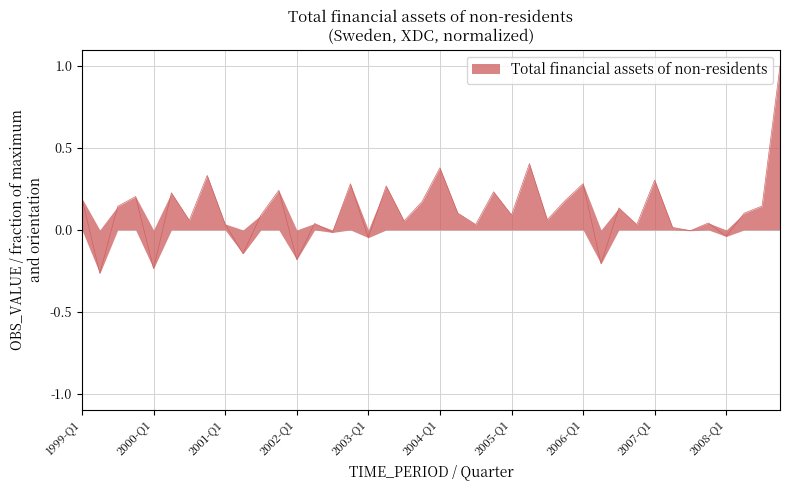

Reading left to right, transcribe all the data shown in this chart.

1999-Q1=0.2	1999-Q2=-0.3	1999-Q3=0.1	1999-Q4=0.2	2000-Q1=-0.2	2000-Q2=0.2	2000-Q3=0.1	2000-Q4=0.3	2001-Q1=0.0	2001-Q2=-0.1	2001-Q3=0.1	2001-Q4=0.2	2002-Q1=-0.2	2002-Q2=0.0	2002-Q3=-0.0	2002-Q4=0.3	2003-Q1=-0.0	2003-Q2=0.3	2003-Q3=0.1	2003-Q4=0.2	2004-Q1=0.4	2004-Q2=0.1	2004-Q3=0.0	2004-Q4=0.2	2005-Q1=0.1	2005-Q2=0.4	2005-Q3=0.1	2005-Q4=0.2	2006-Q1=0.3	2006-Q2=-0.2	2006-Q3=0.1	2006-Q4=0.0	2007-Q1=0.3	2007-Q2=0.0	2007-Q3=-0.0	2007-Q4=0.0	2008-Q1=-0.0	2008-Q2=0.1	2008-Q3=0.1	2008-Q4=1.0